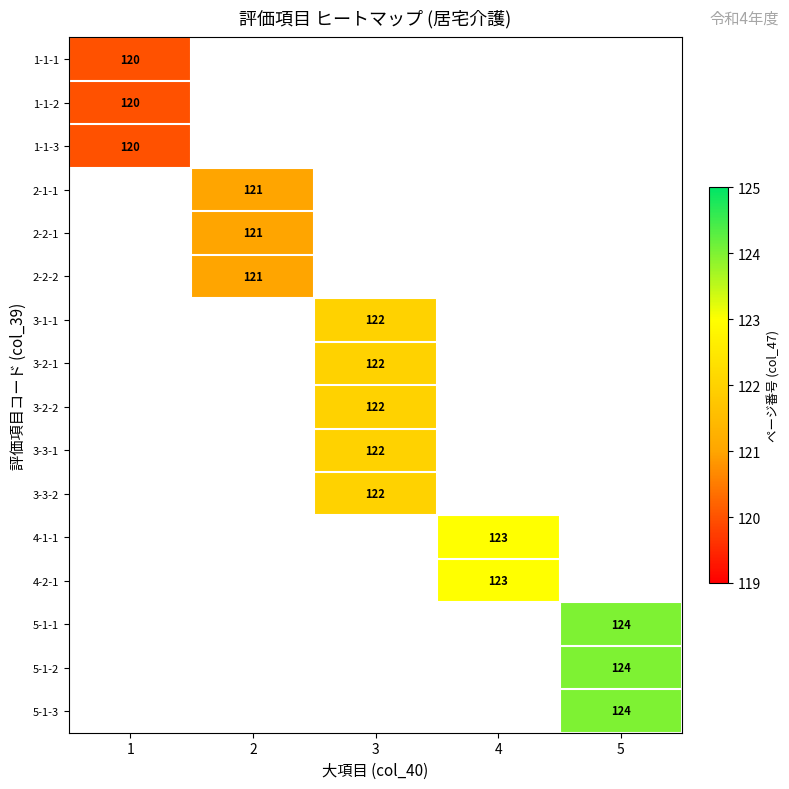

The 1-1-1 series shows 52 at 1. True or false?

False